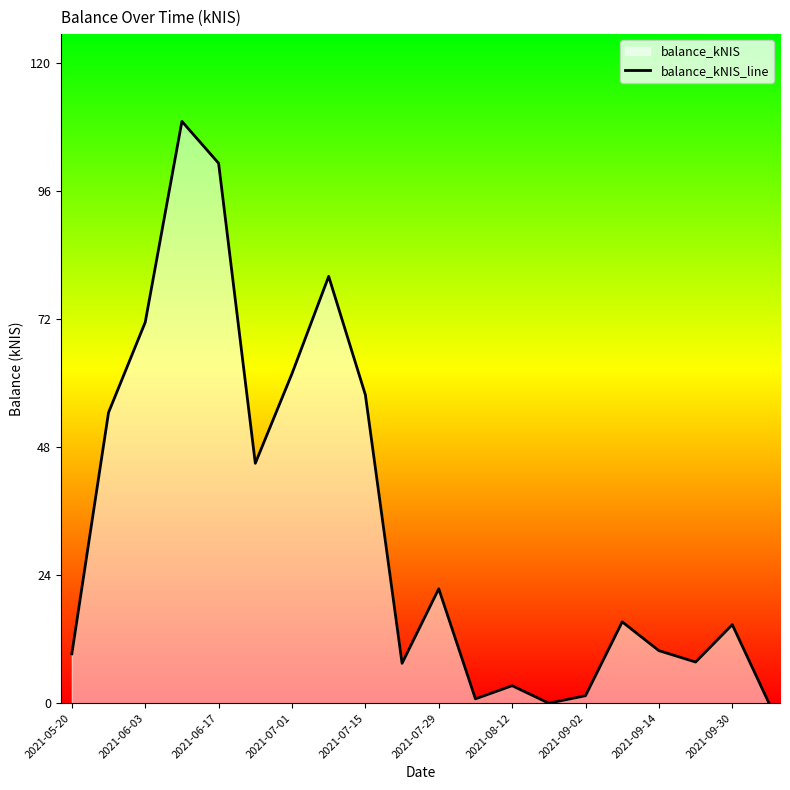

What is the average value?

33.7